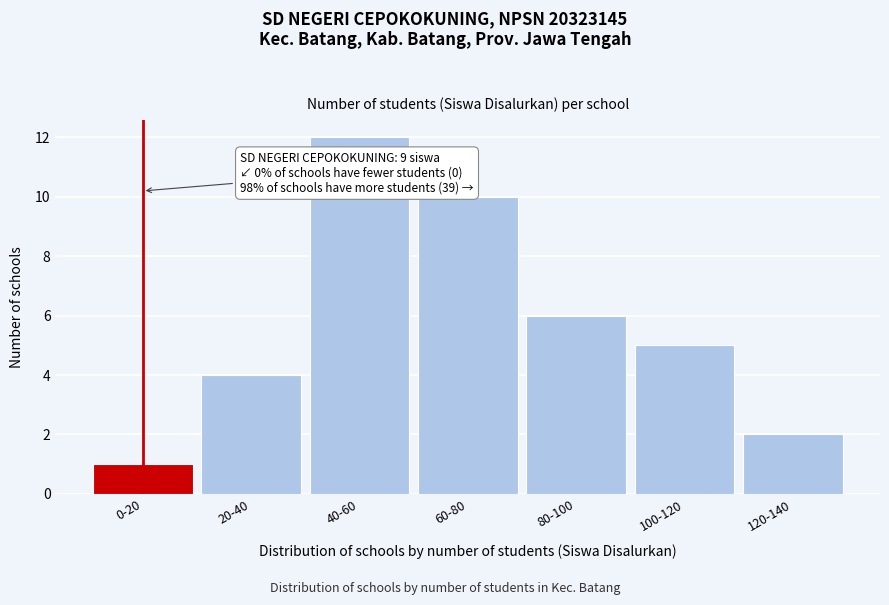

Reading right to left, extract all data points from this chart.

2	5	6	10	12	4	1